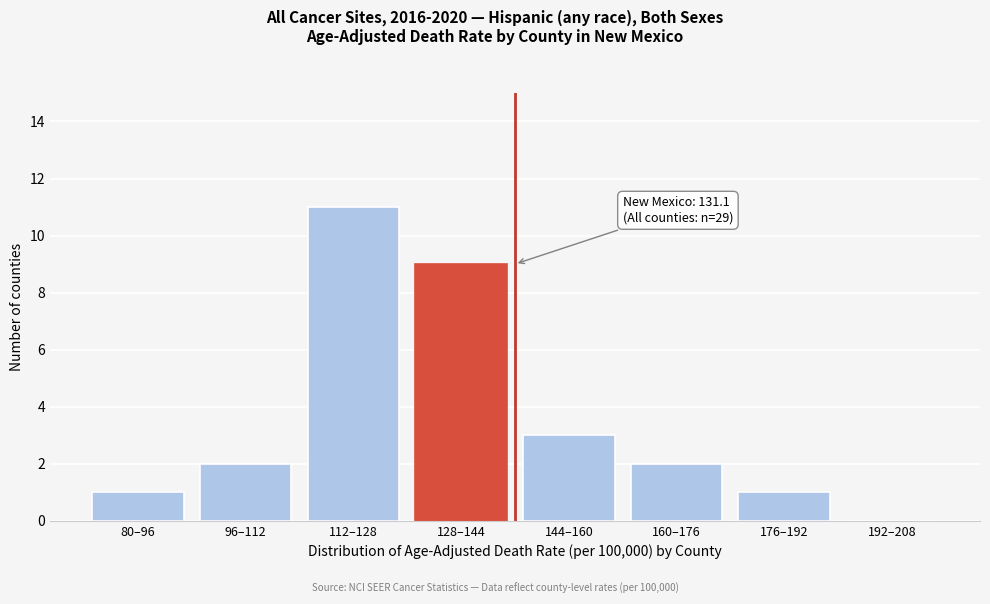

Reading left to right, extract all data points from this chart.

80–96=1	96–112=2	112–128=11	128–144=9	144–160=3	160–176=2	176–192=1	192–208=0